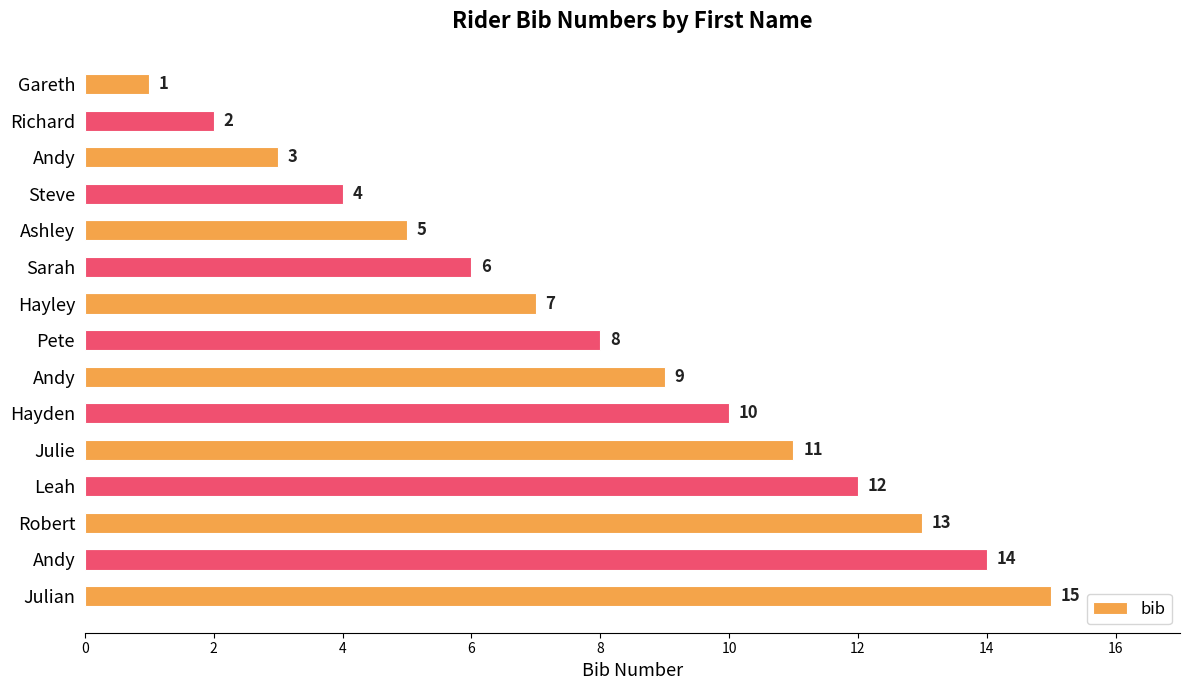

How many values are below 8?

7